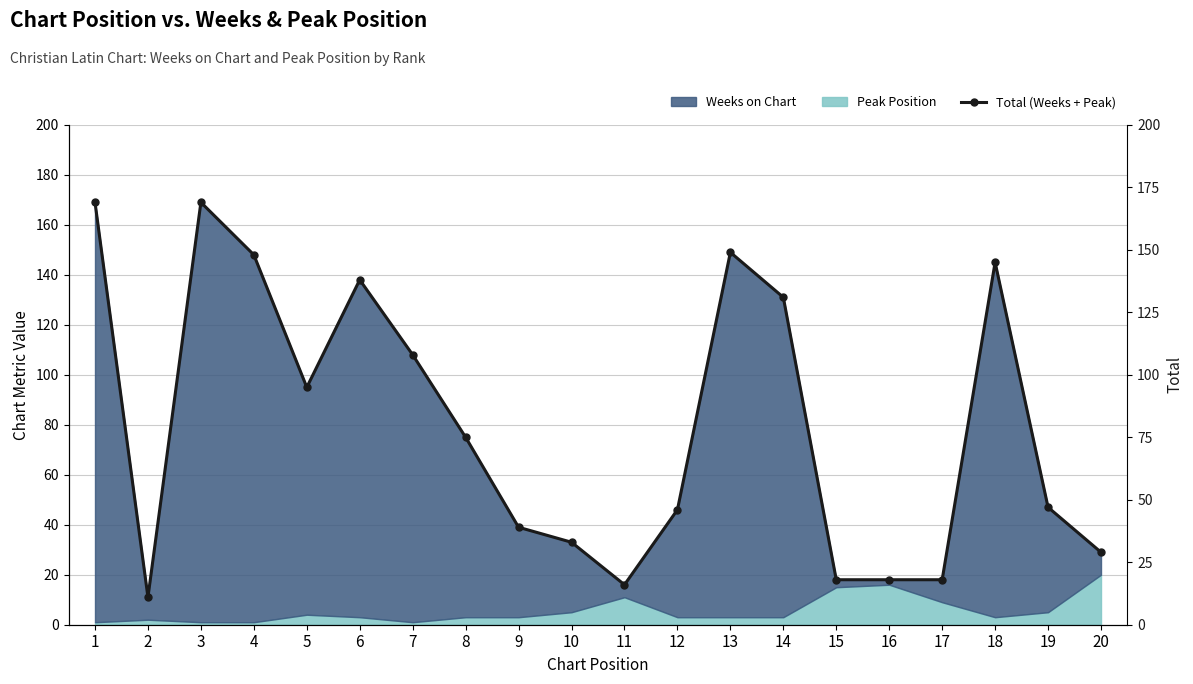

Reading right to left, transcribe all the data shown in this chart.

29	47	145	18	18	18	131	149	46	16	33	39	75	108	138	95	148	169	11	169